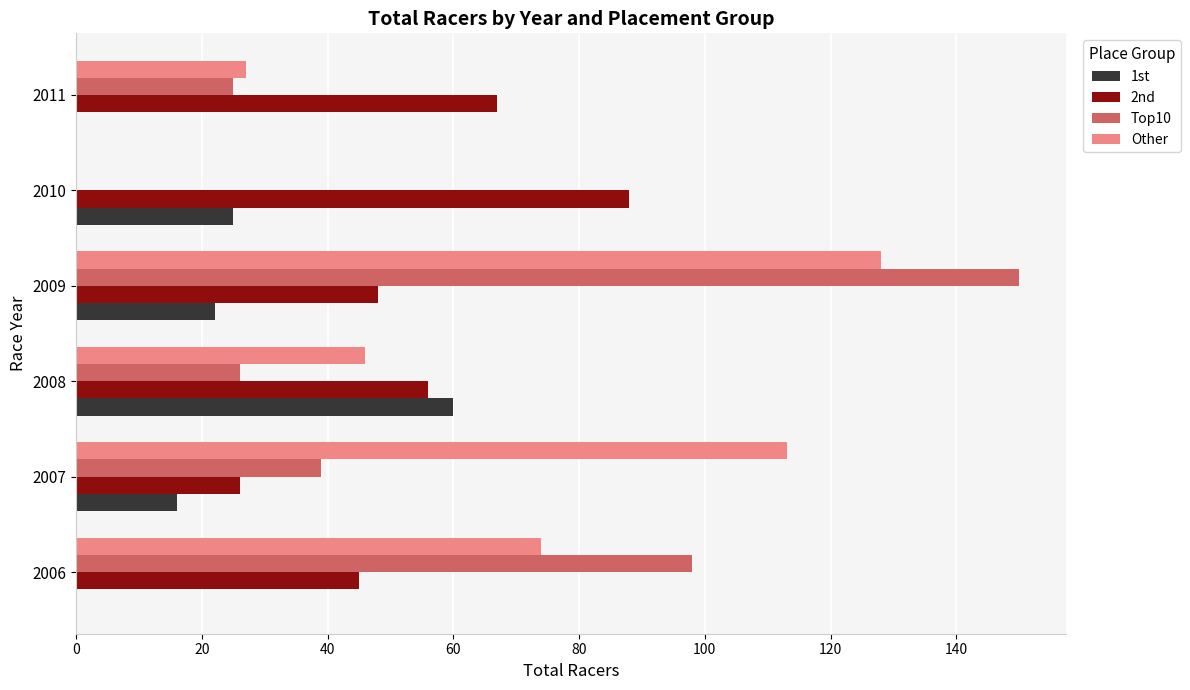

Read the Other value at 2007, to the nearest 50.

100